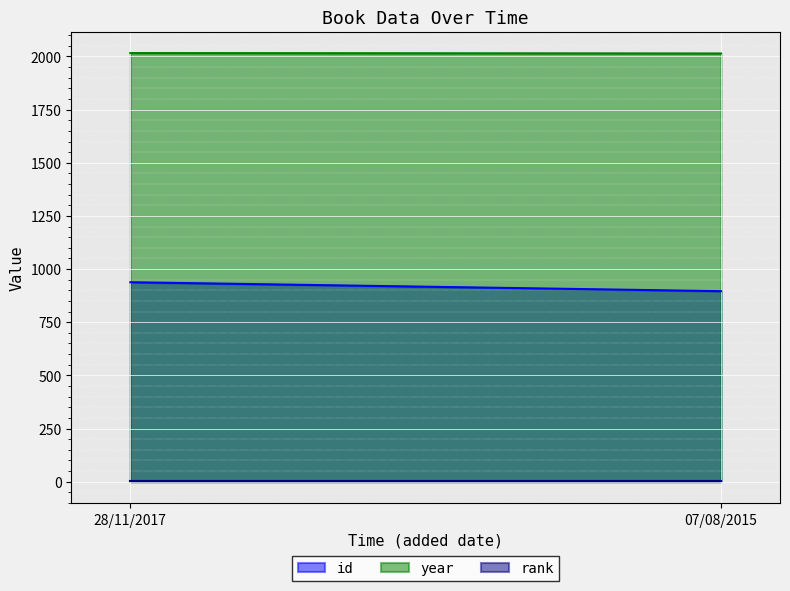

The id series shows 896 at 07/08/2015. True or false?

True